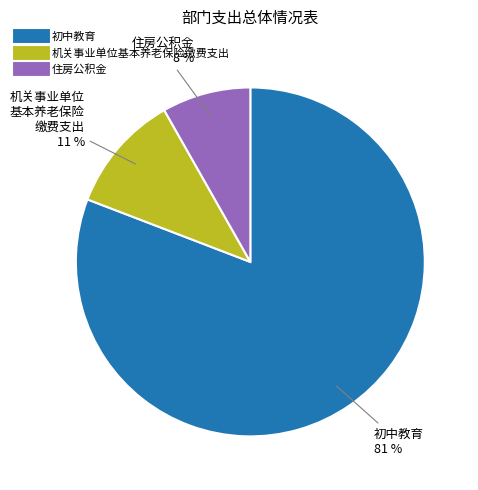

Is the sum of 住房公积金 and 初中教育 greater than half?

Yes